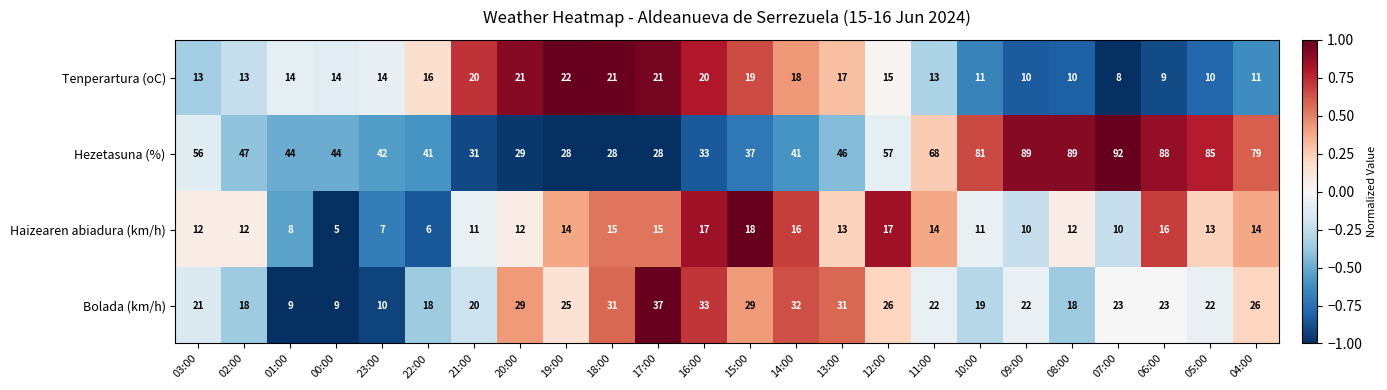

Which series has the largest range (max minus min)?

Hezetasuna (%)